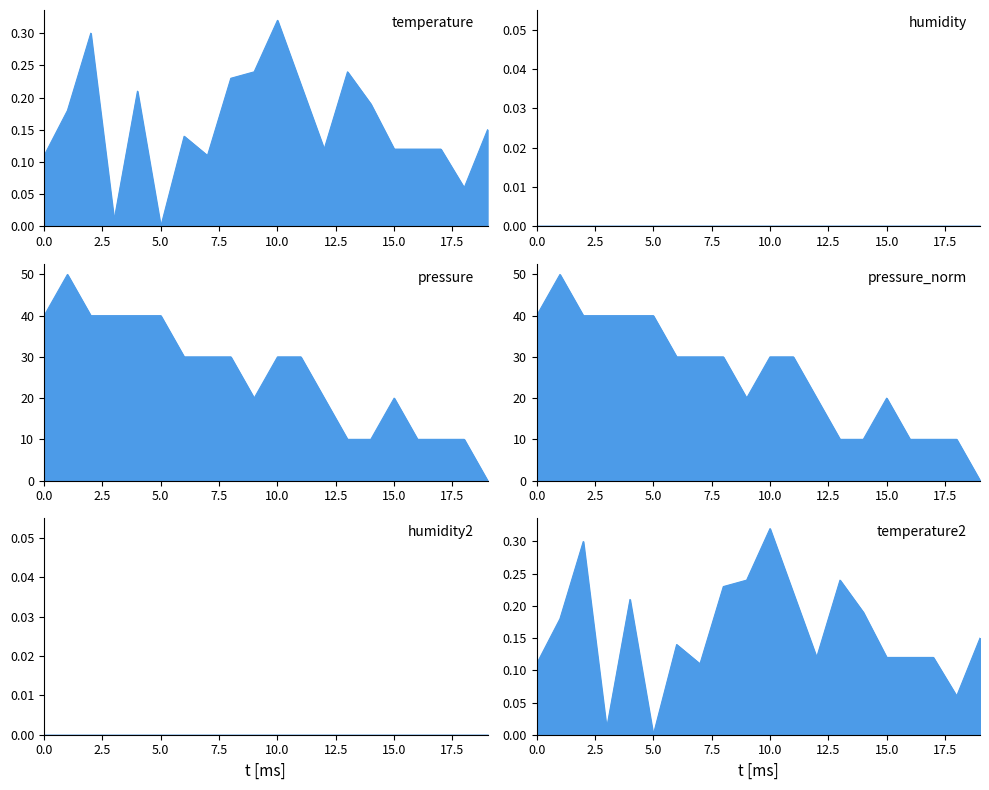

Count the number of data series in this chart.

4